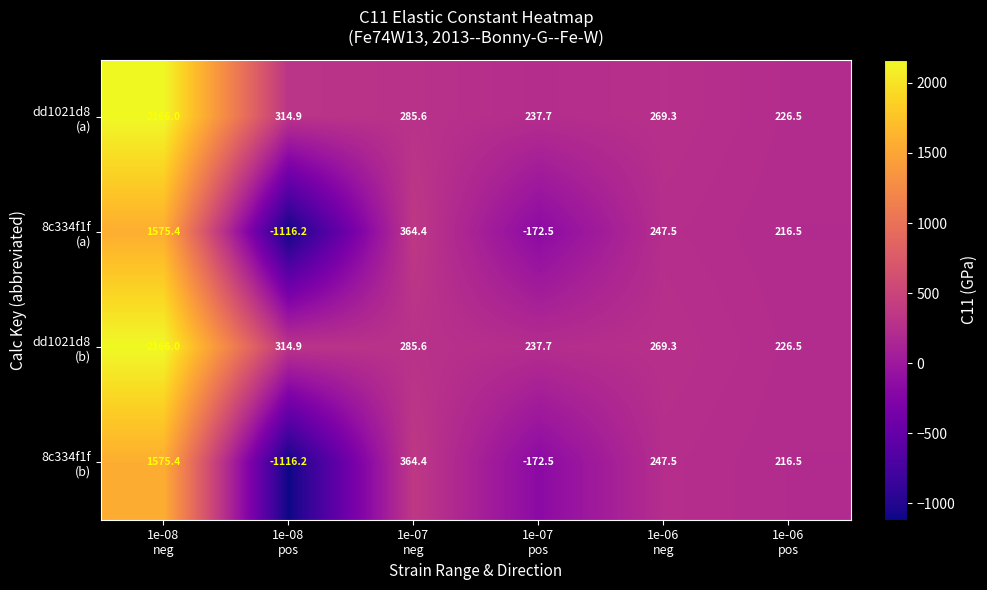

At how many categories does at least one series exceed 131?

6